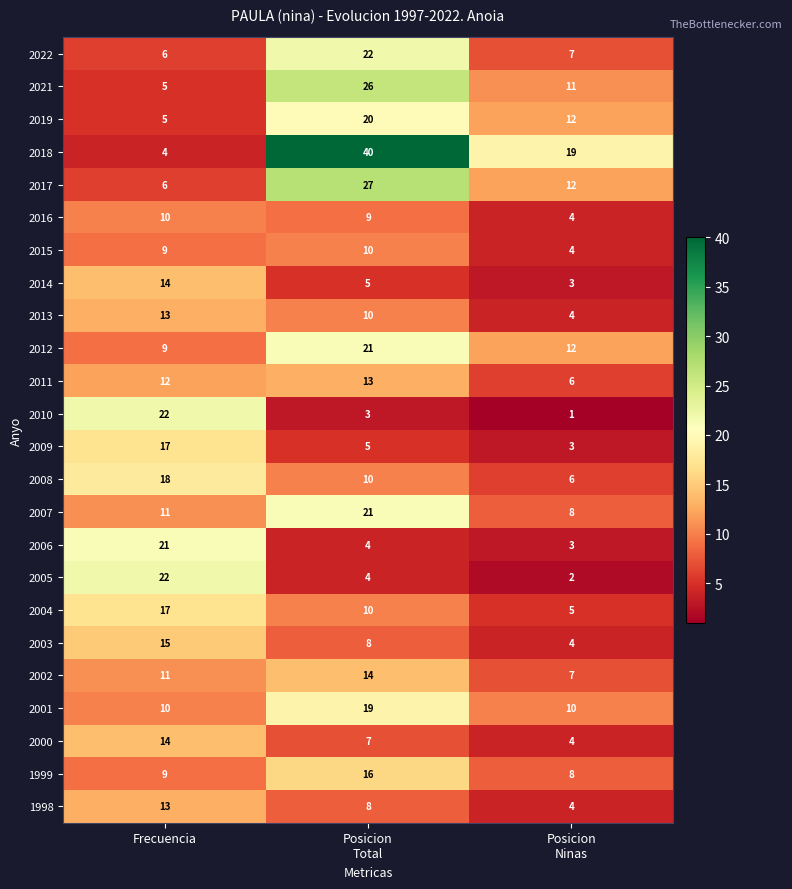

Which series has the largest range (max minus min)?

2018